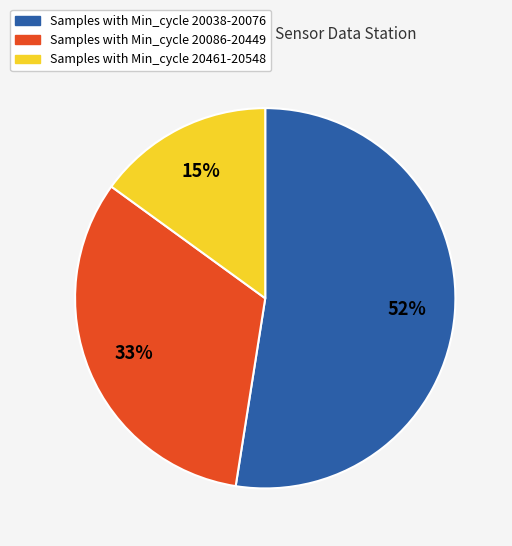

Count the number of slices in the pie.

3